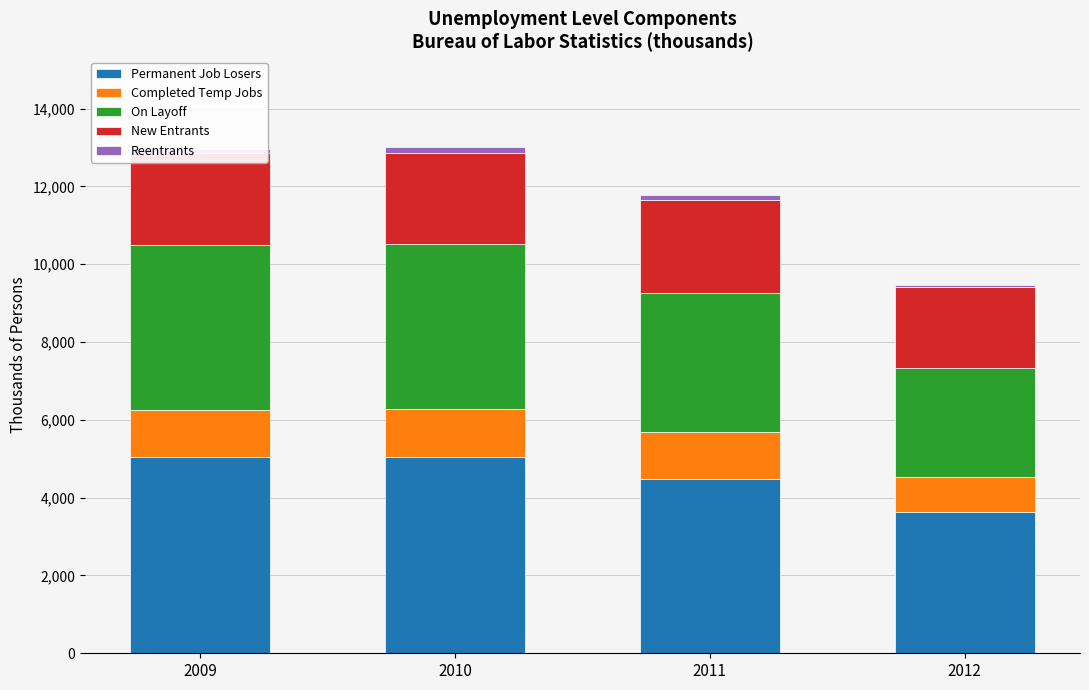

The value of Permanent Job Losers at 2009 is 1828. True or false?

False